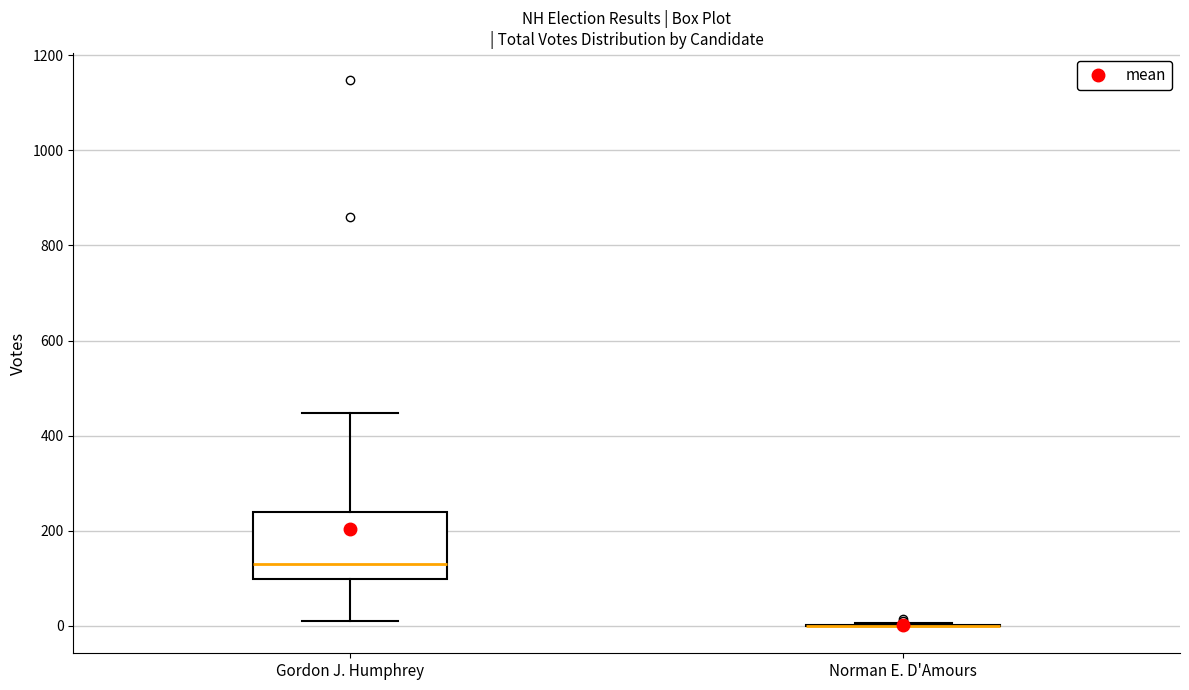

Reading left to right, transcribe this box plot: for each box, give where its median line is, the range the box spans, and where its two whiskers end, as read against the y-axis. The values are not printed on the chart, so give them approximately, as read against the axis.

Gordon J. Humphrey: median 140, box 100 to 240, whiskers 20 to 440
Norman E. D'Amours: box collapsed to a line at 0, whiskers 0 to 0